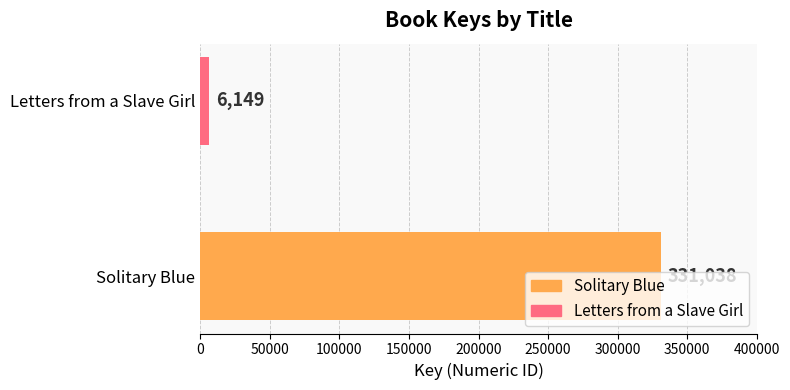

How many values are between 6149 and 331038?

2